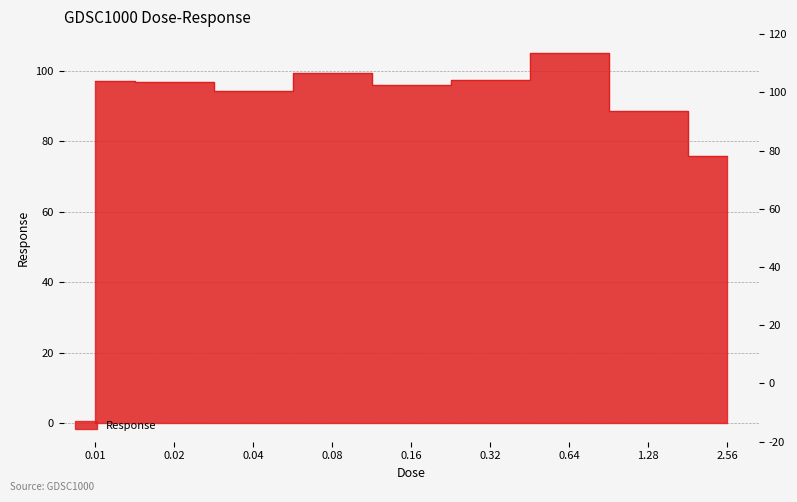

At which label does the data first exceed 96?

0.01